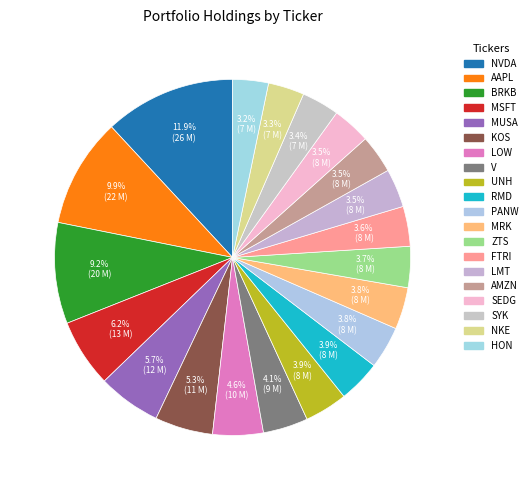

To the nearest percent, what is the difference between the HON and AAPL slice percentages?

7%